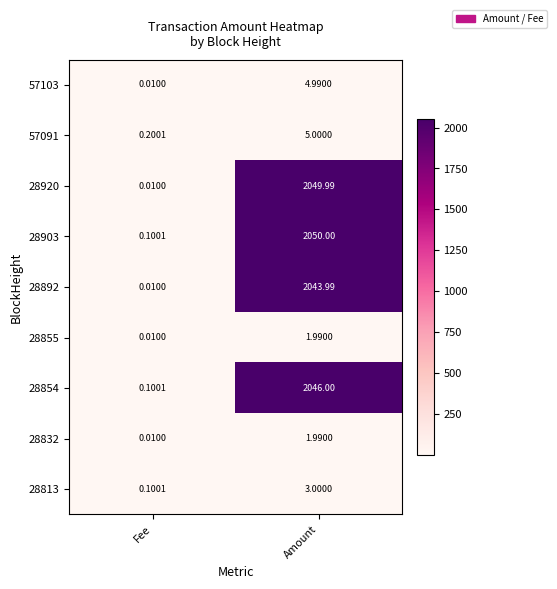

Is the value of 57091 at Fee greater than the value of 28832 at Fee?

Yes